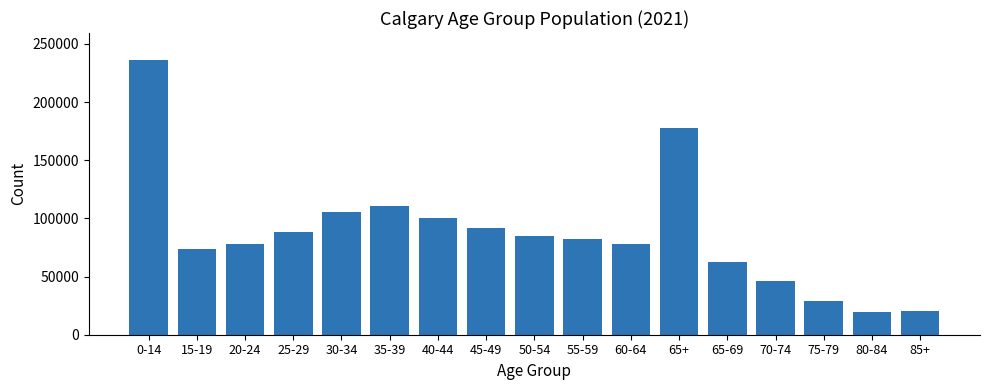

Are the bars grouped side by side (vs. stacked)?

No